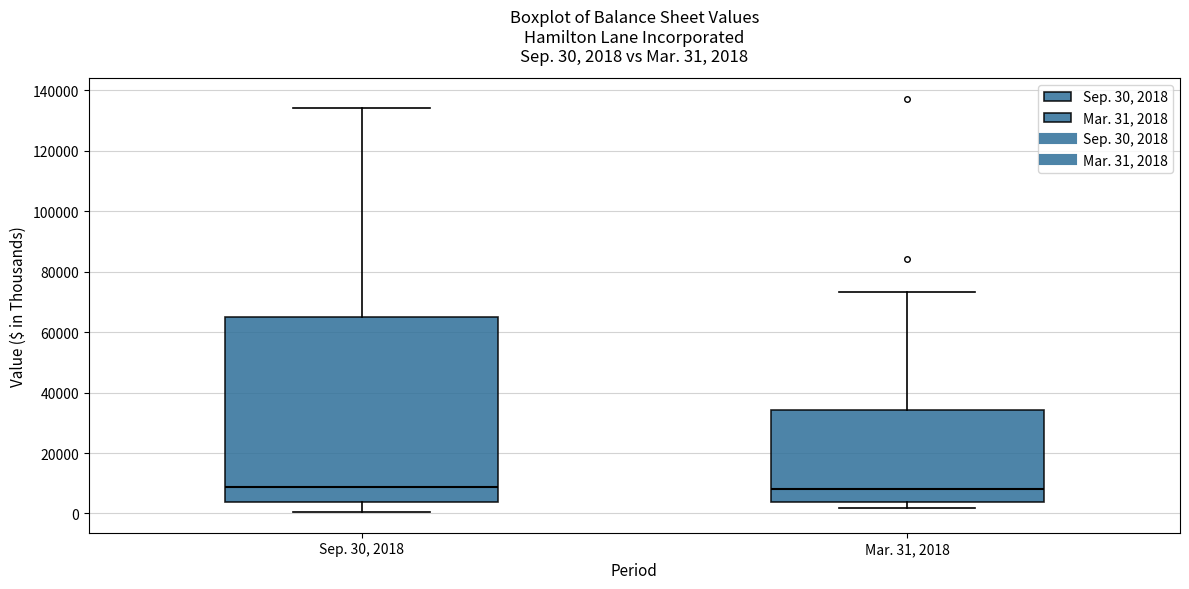

Which box is the tallest, from its lower edge to its upper edge?

Sep. 30, 2018